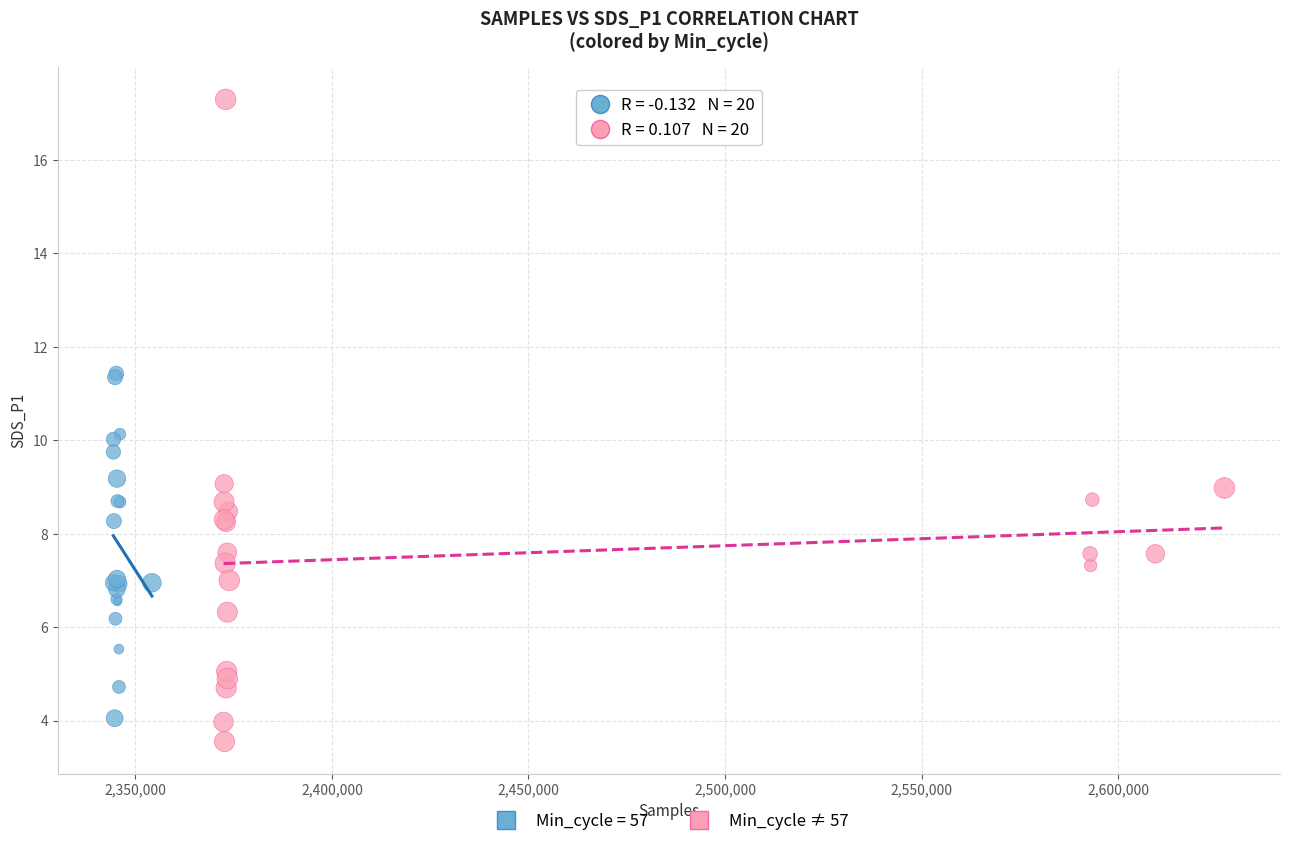

Which series contains the highest Y value?

Min_cycle ≠ 57